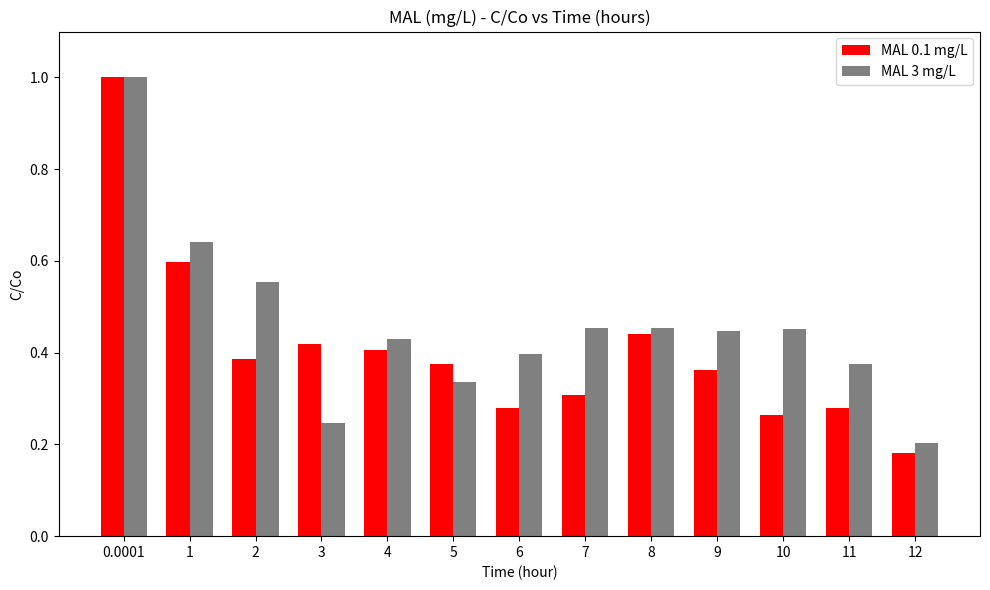

How many categories are shown in the chart?

13